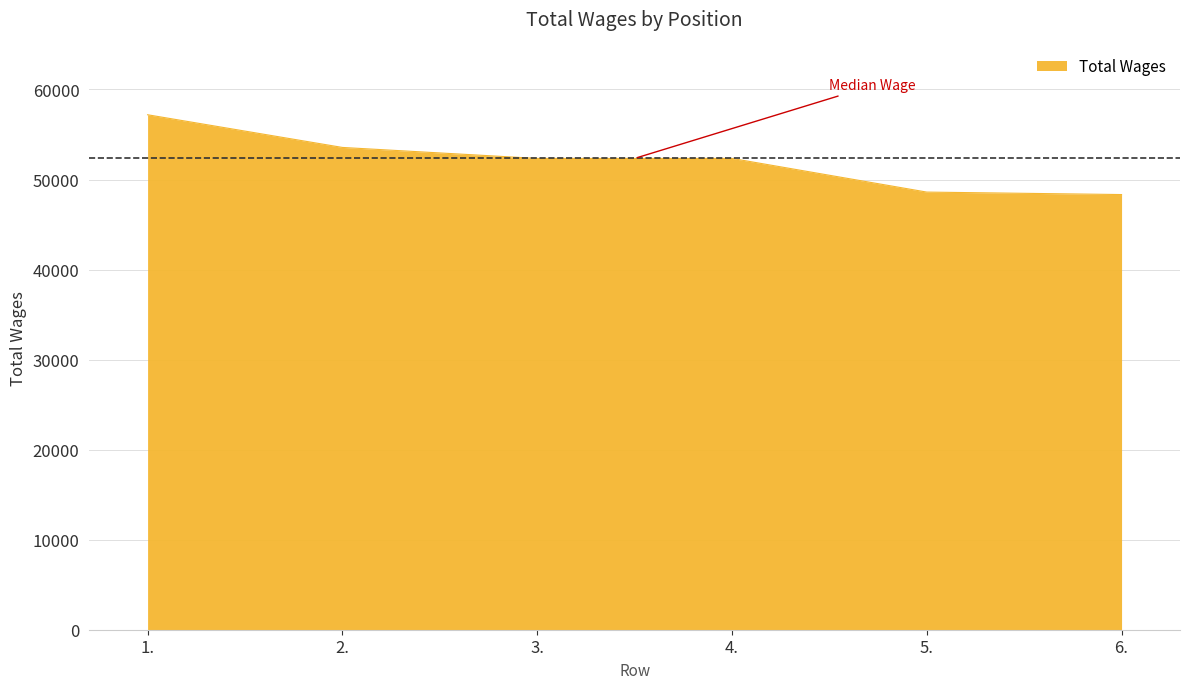

What is the change in value from 3. to 6.?

-4012